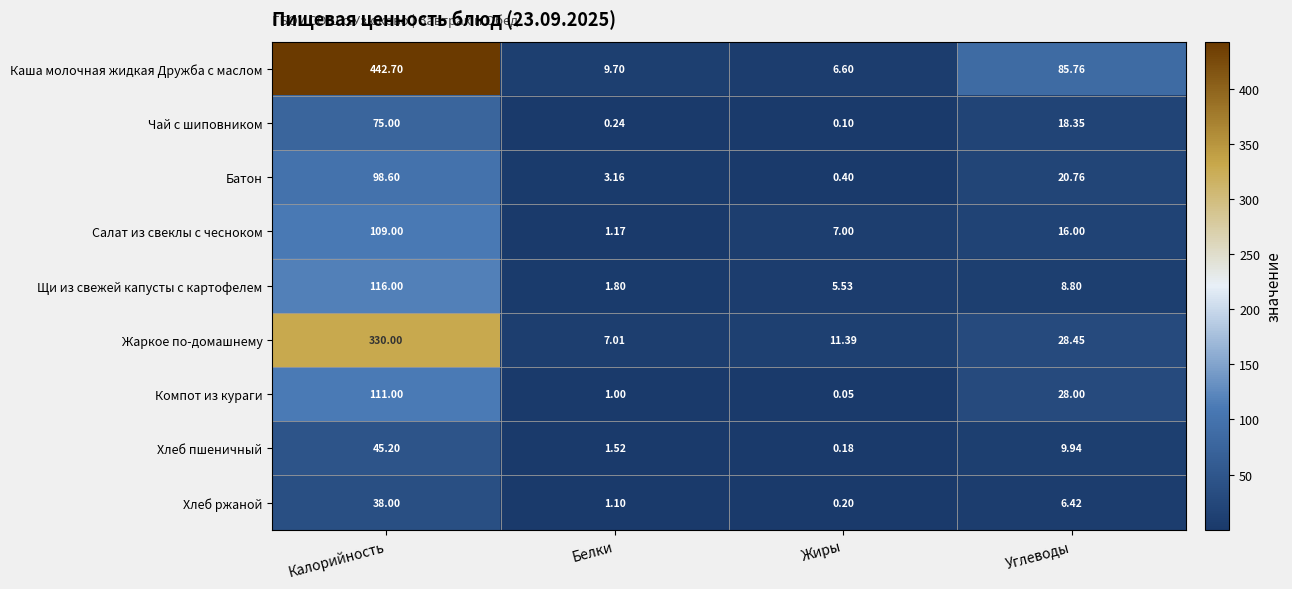

Which series has the largest total across all categories?

Каша молочная жидкая Дружба с маслом